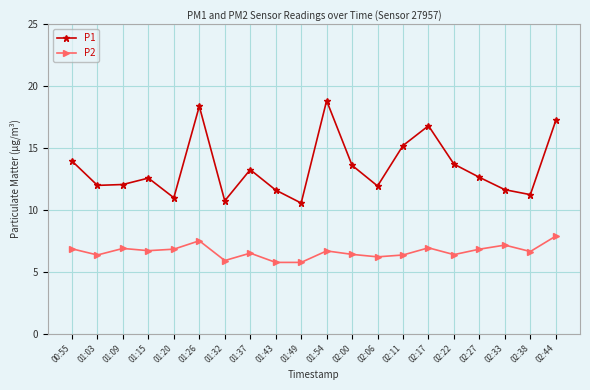

Rank the series by their maximum value, from lowest to highest.

P2, P1